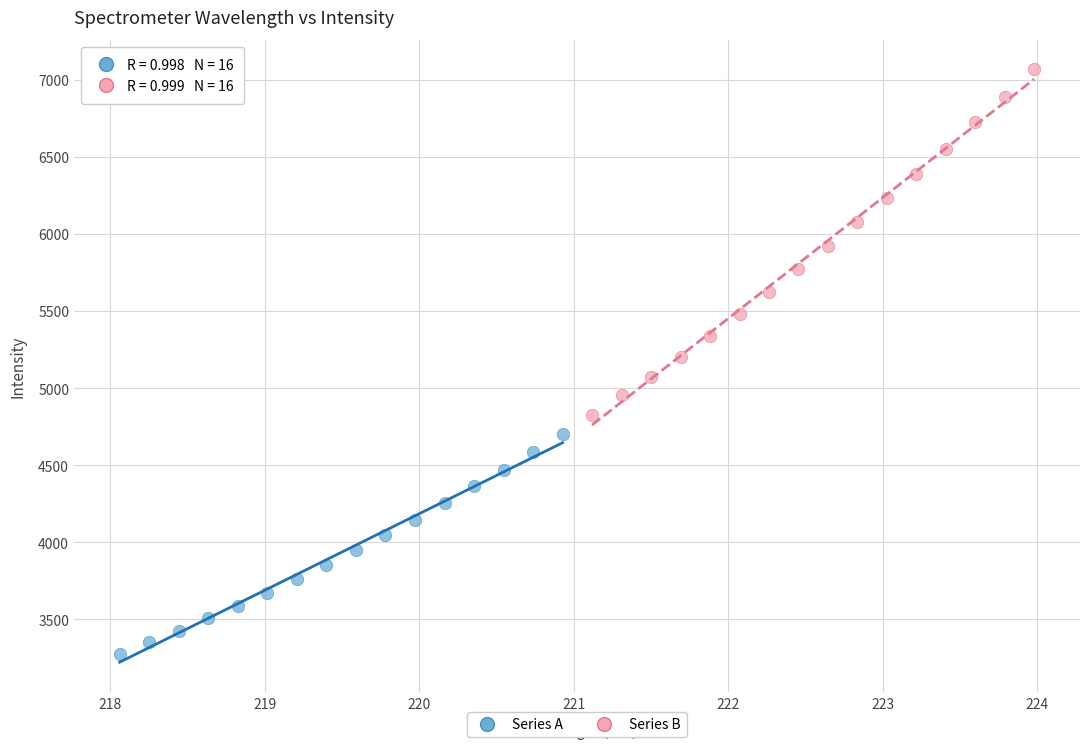

Which series reaches the maximum Y coordinate?

Series B